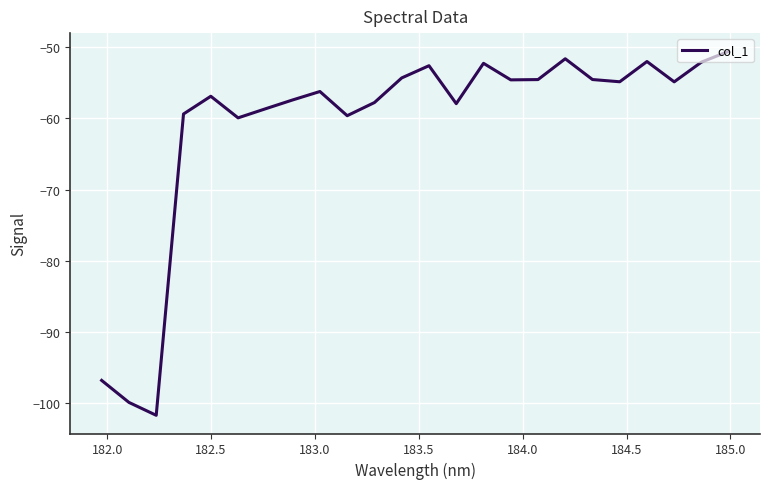

What is the minimum value shown in the chart?

-101.7